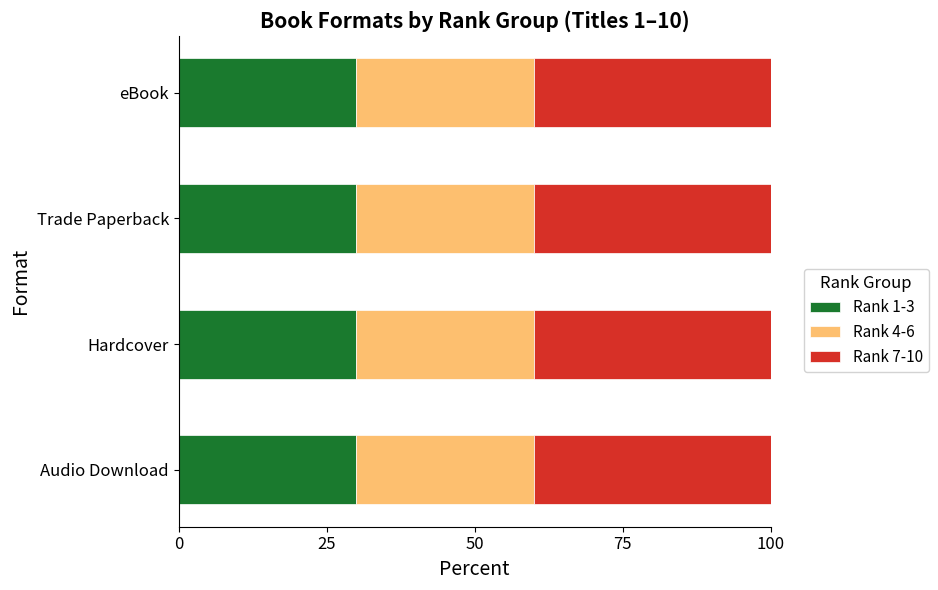

The Rank 1-3 series shows 30 at Audio Download. True or false?

True